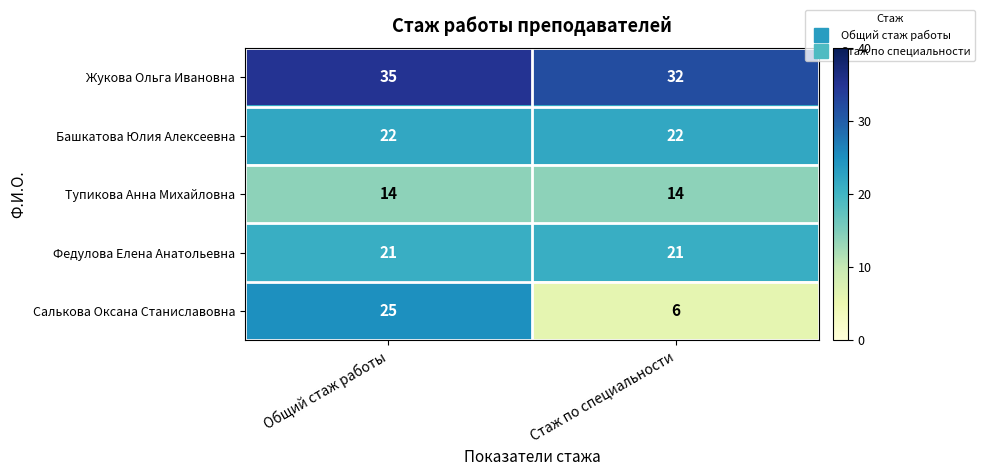

Which series has the widest spread of values?

Салькова Оксана Станиславовна